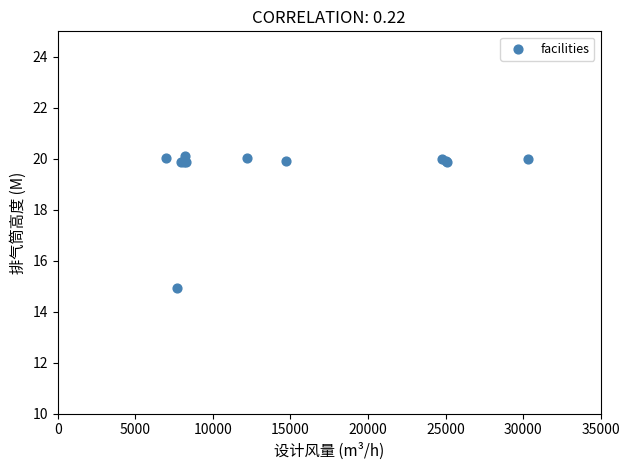

What Y value in the scatter plot is closest to 17?

14.9